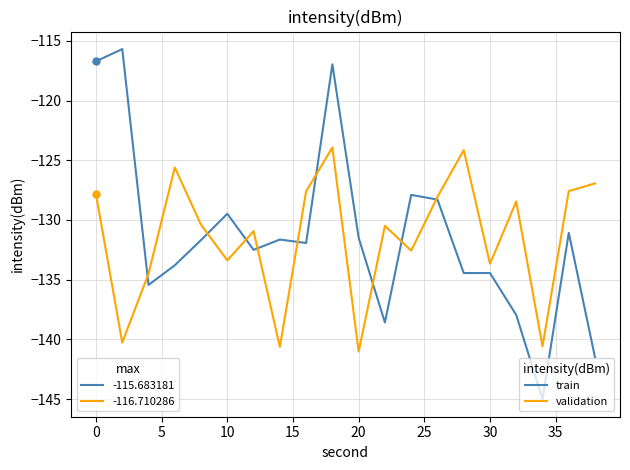

Count the number of data series in this chart.

2